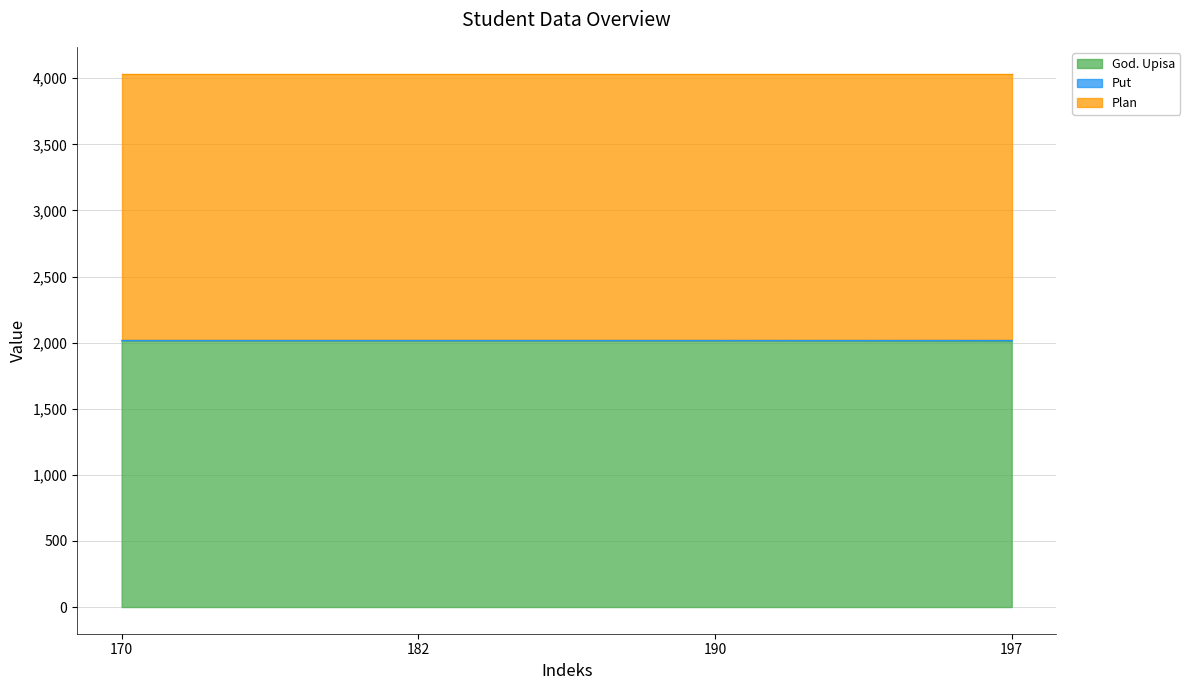

Reading left to right, transcribe all the data shown in this chart.

God. Upisa: 170=2016	182=2016	190=2016	197=2013
Put: 170=6	182=6	190=6	197=9
Plan: 170=2014	182=2014	190=2014	197=2014